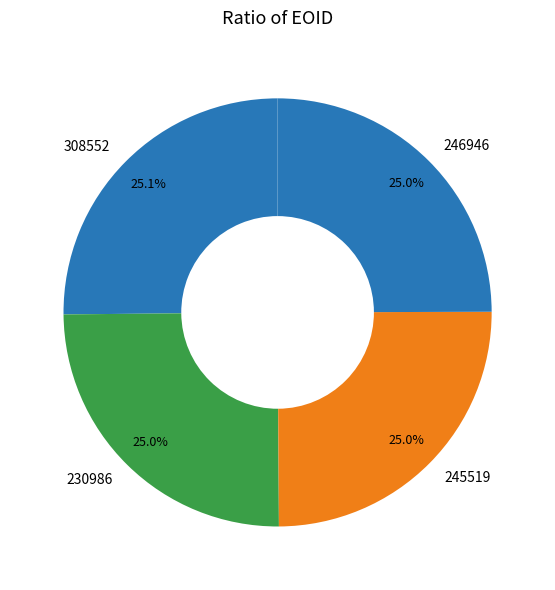

Does any single category account for the majority?

No